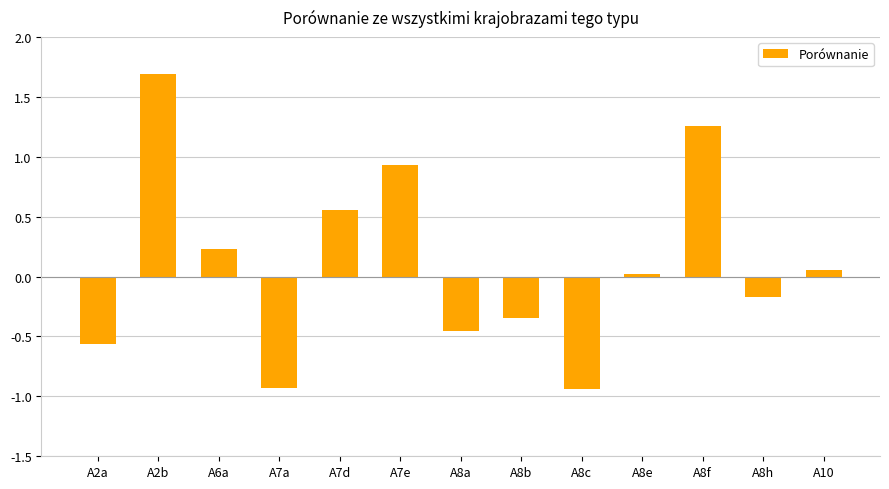

What is the difference between the values at A8f and A8e?

1.2